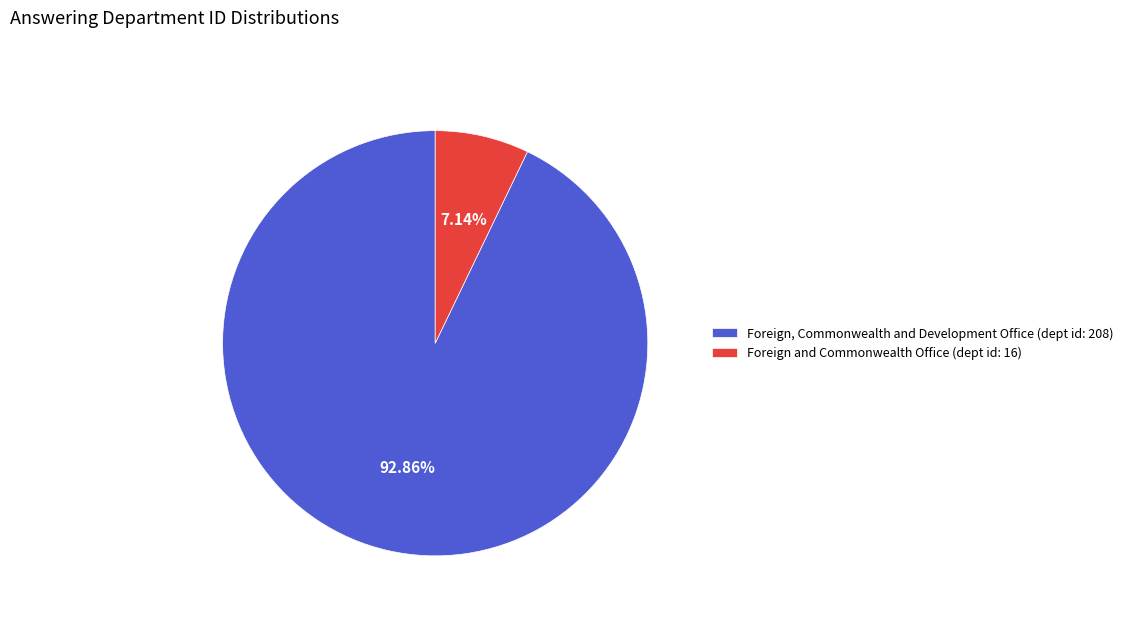

Does Foreign and Commonwealth Office (dept id: 16) represent more than half of the total?

No